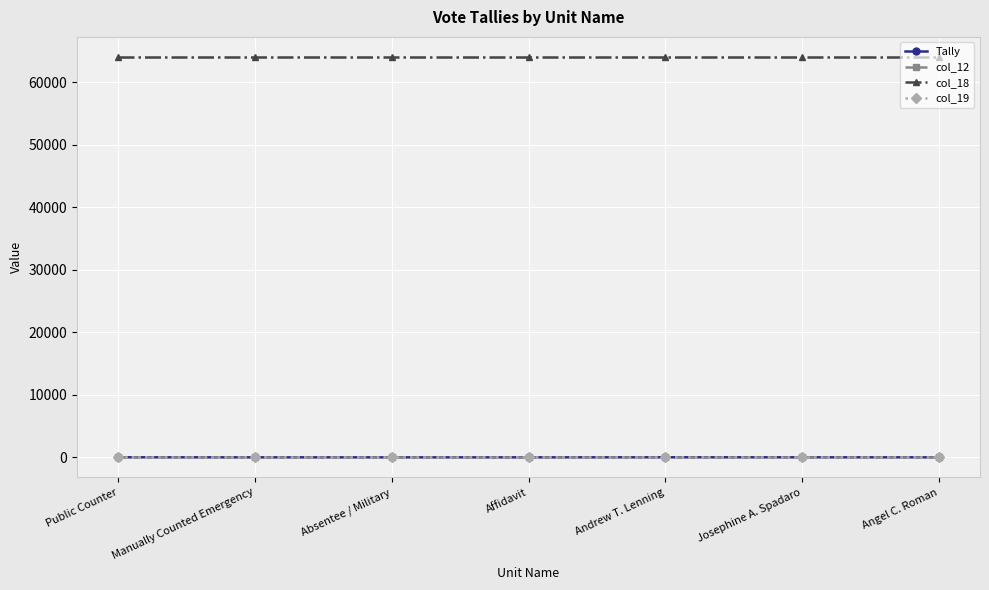

True or false: col_12 and col_18 cross at least once.

False